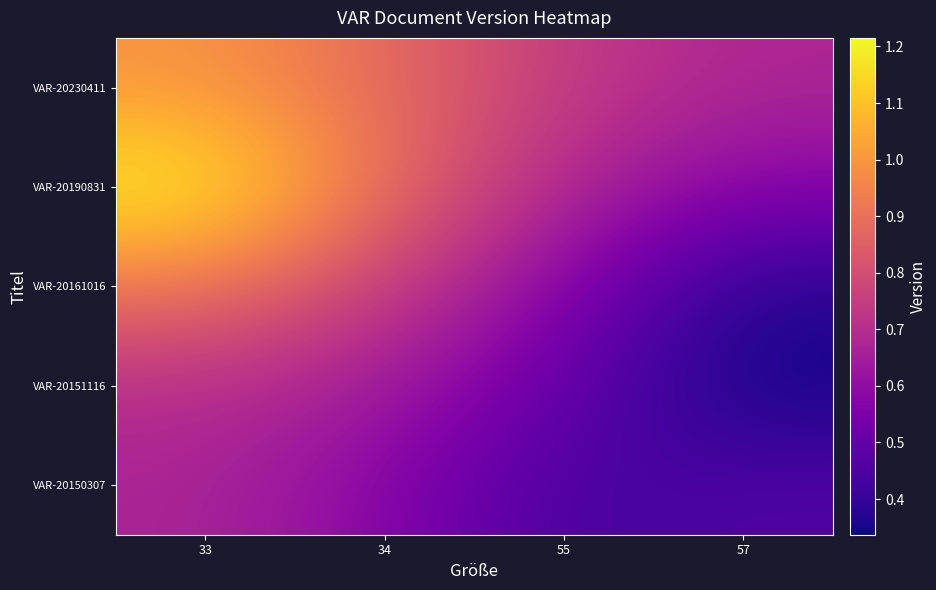

At which category is the sum across all series the highest?

33